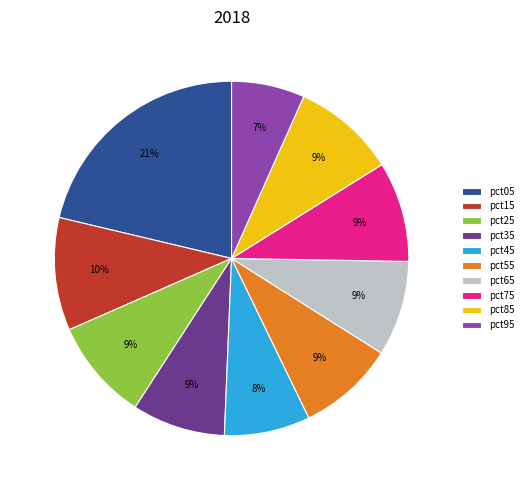

Between pct25 and pct45, which is larger?

pct25